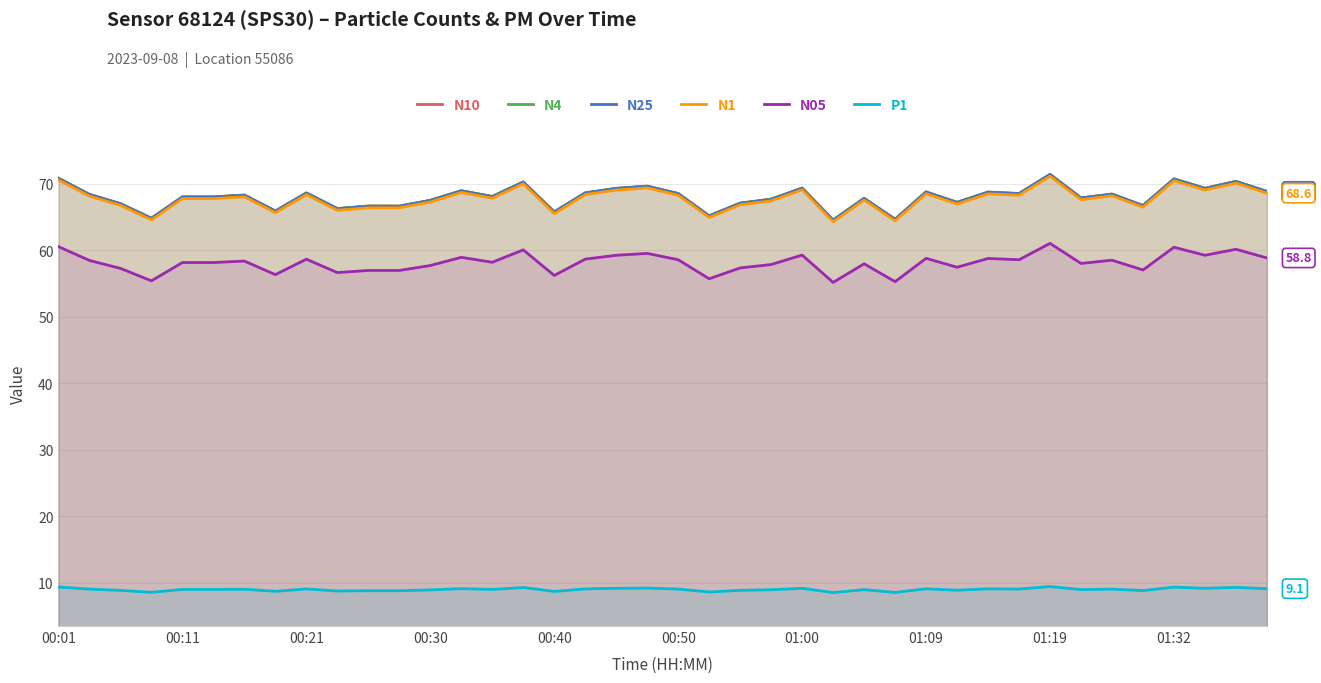

Which series has the largest total across all categories?

N10